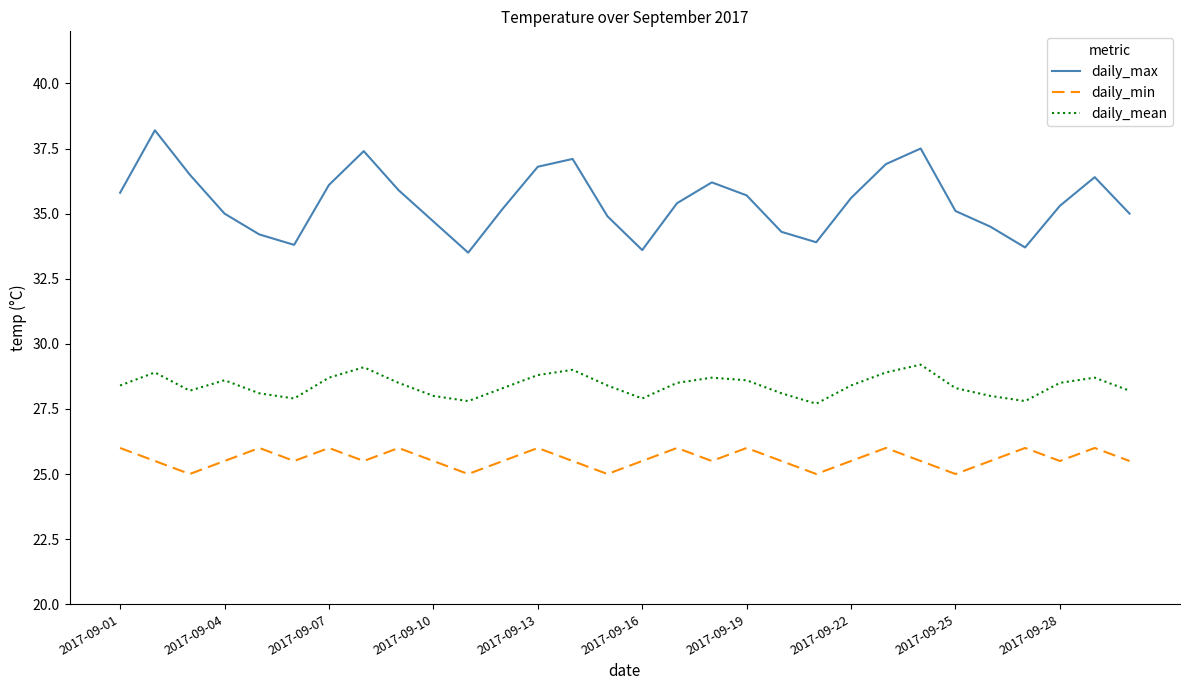

True or false: daily_min and daily_mean intersect in this chart.

False